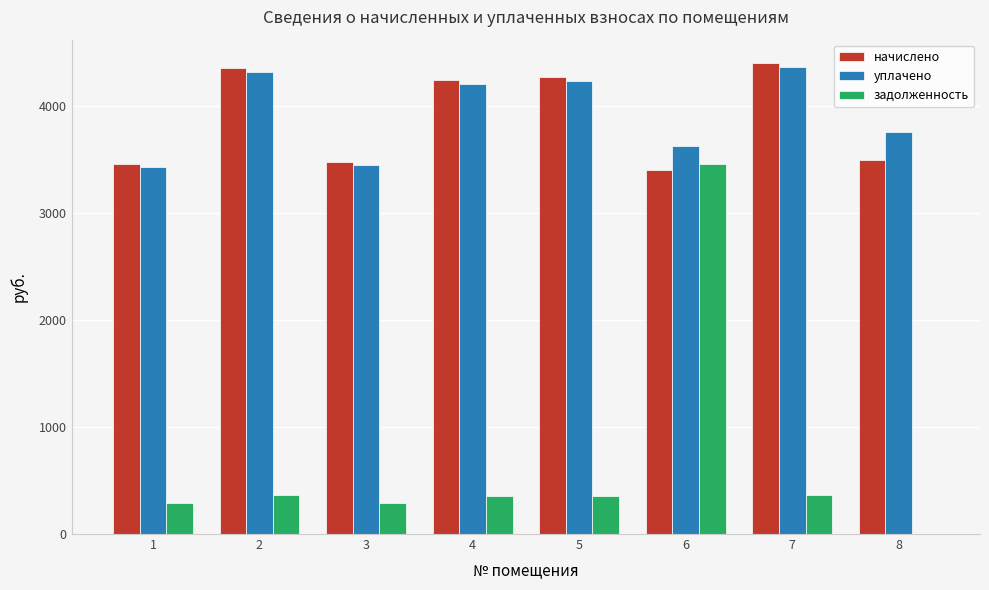

At which category is the sum across all series the highest?

6